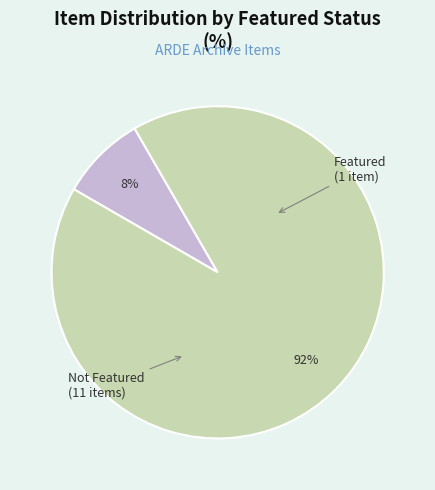

How many segments does this pie chart have?

2